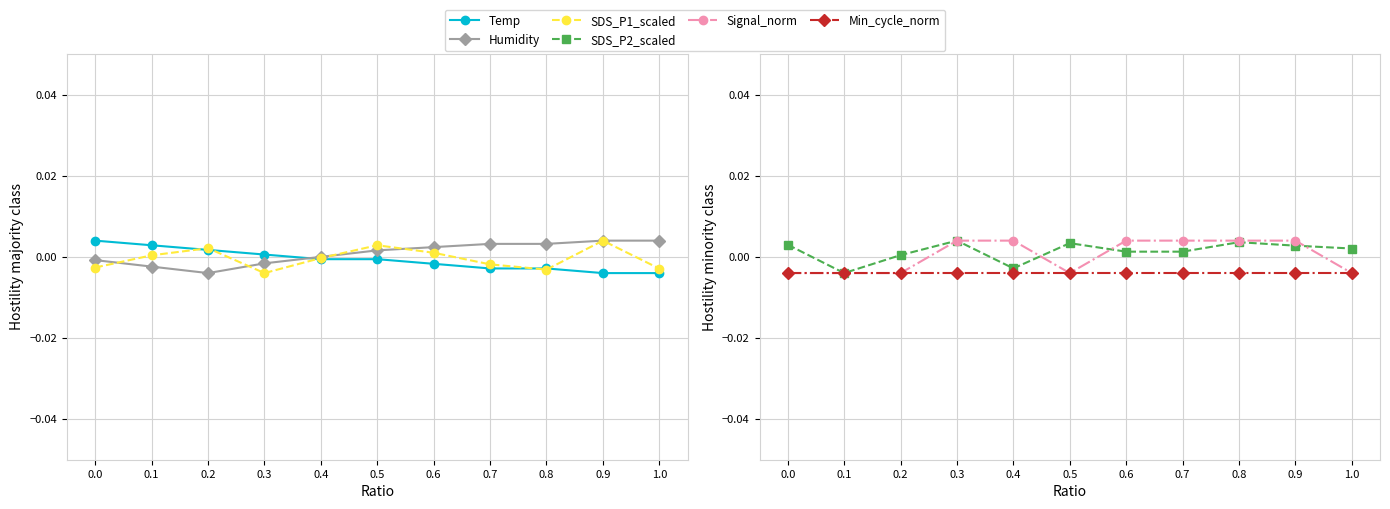

Reading right to left, list all the values displayed in this chart.

Temp: -0.0	-0.0	-0.0	-0.0	-0.0	-0.0	-0.0	0.0	0.0	0.0	0.0
Humidity: 0.0	0.0	0.0	0.0	0.0	0.0	0.0	-0.0	-0.0	-0.0	-0.0
SDS_P1_scaled: -0.0	0.0	-0.0	-0.0	0.0	0.0	-0.0	-0.0	0.0	0.0	-0.0
SDS_P2_scaled: 0.0	0.0	0.0	0.0	0.0	0.0	-0.0	0.0	0.0	-0.0	0.0
Signal_norm: -0.0	0.0	0.0	0.0	0.0	-0.0	0.0	0.0	-0.0	-0.0	-0.0
Min_cycle_norm: -0.0	-0.0	-0.0	-0.0	-0.0	-0.0	-0.0	-0.0	-0.0	-0.0	-0.0